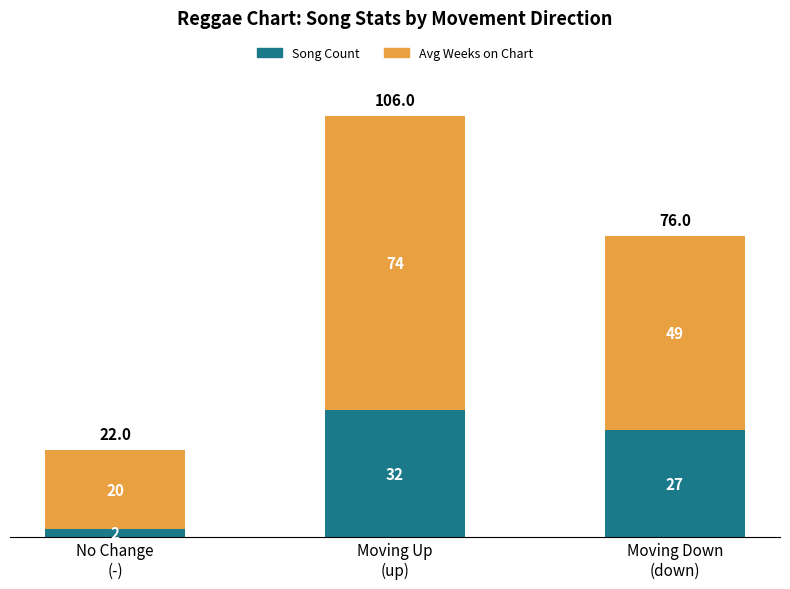

What is the difference between the maximum and minimum values in the Song Count series?

30